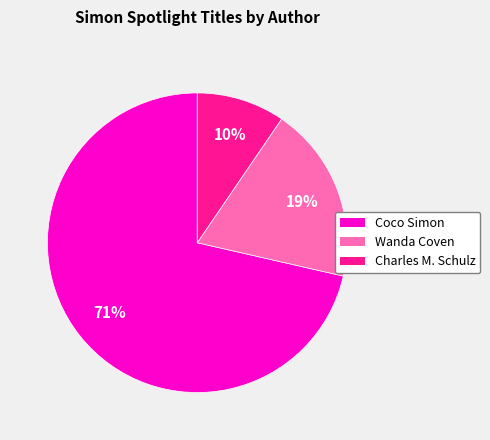

Approximately how many times larger is the value at Wanda Coven compared to Coco Simon?

0.3